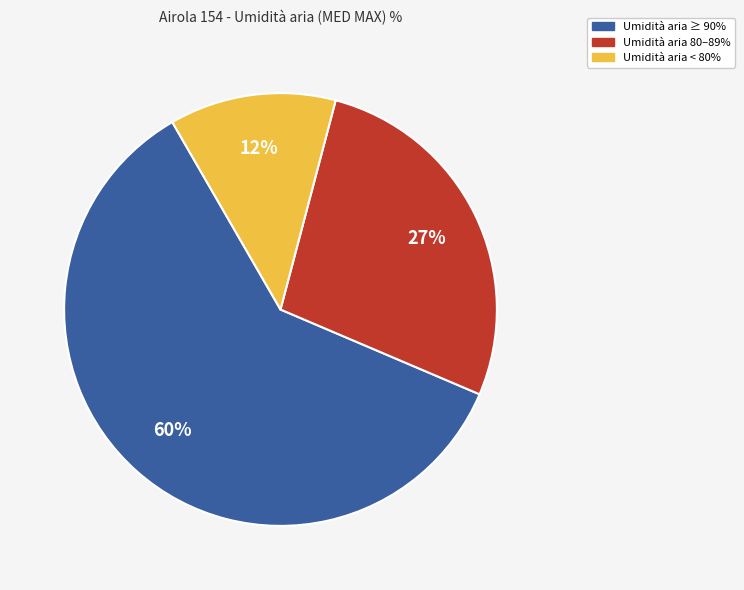

To the nearest percent, what is the difference between the largest and smallest slice percentages?

48%